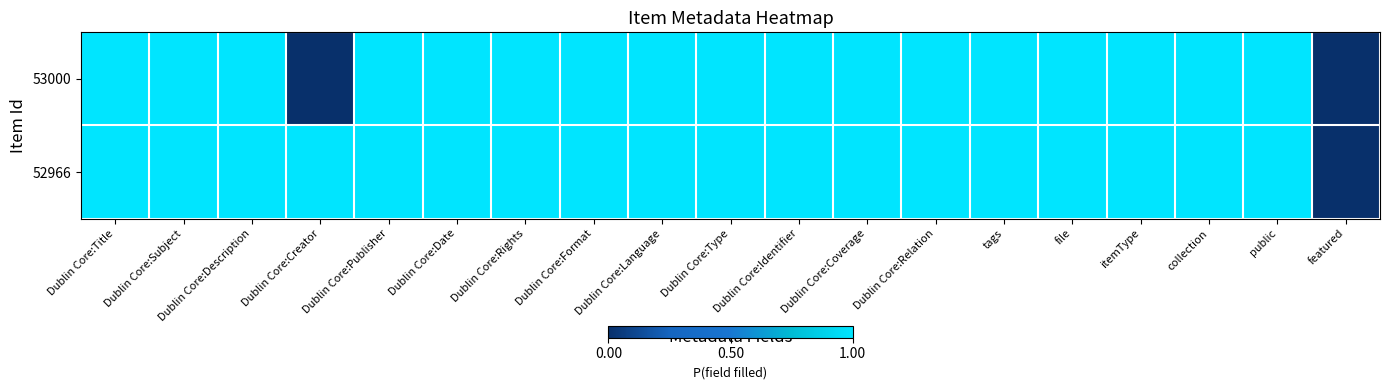

At which category does the chart reach its peak across all series?

Dublin Core:Title